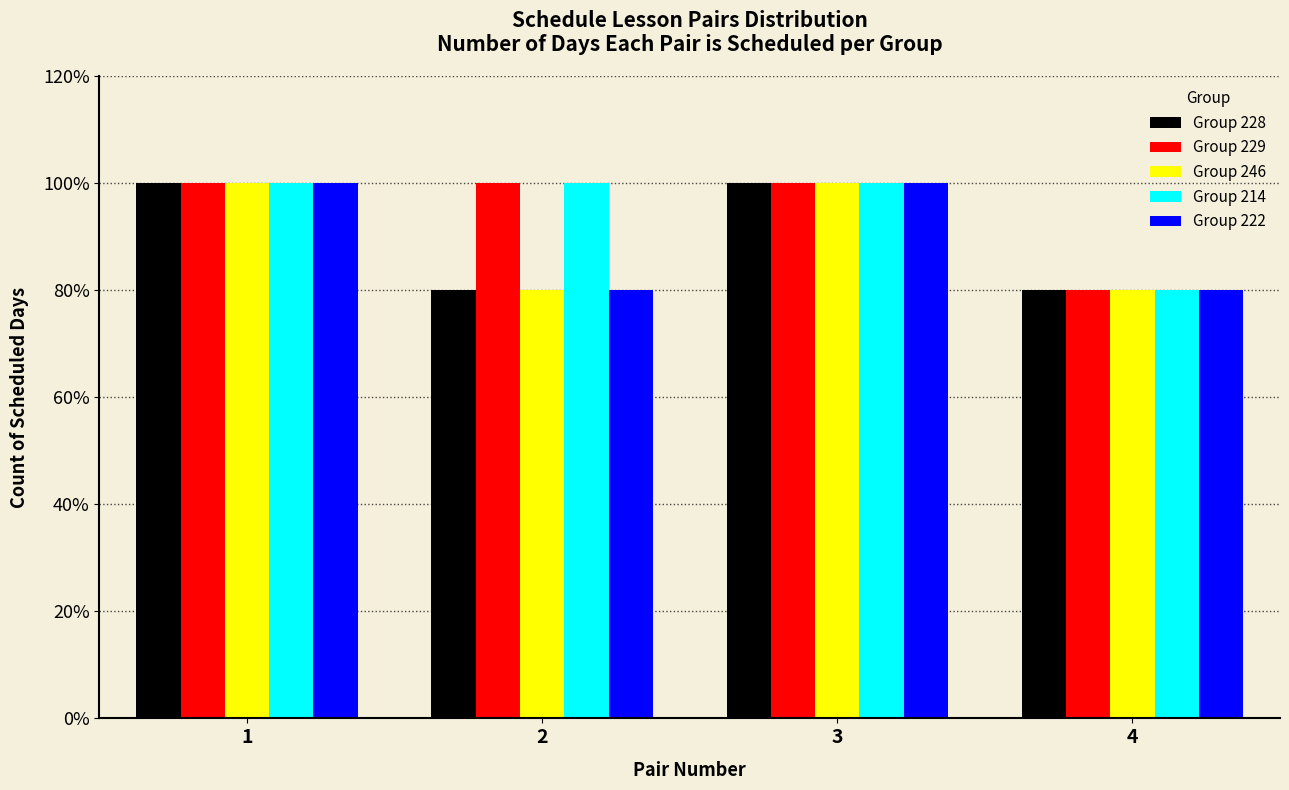

Reading left to right, what are all the values shown in this chart?

Group 228: 100	80	100	80
Group 229: 100	100	100	80
Group 246: 100	80	100	80
Group 214: 100	100	100	80
Group 222: 100	80	100	80